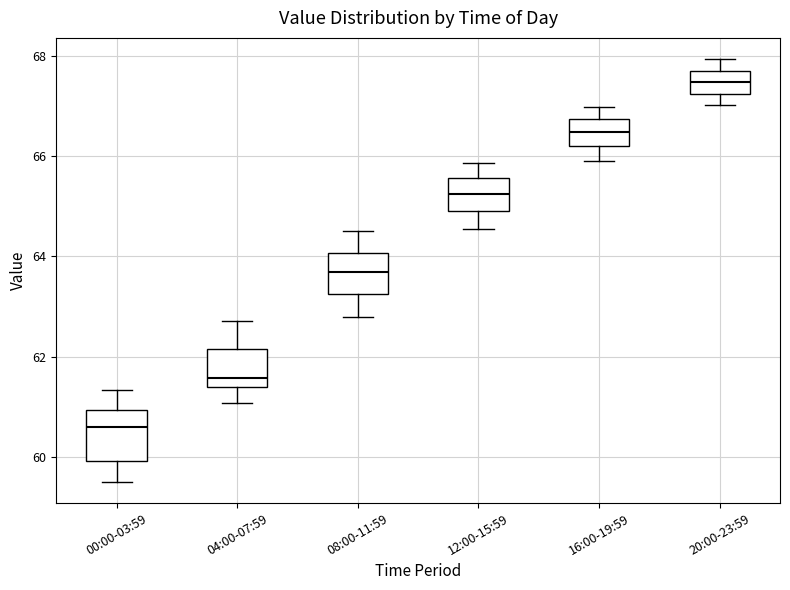

Reading left to right, read every box against the y-axis: the position of its median line, the range the box covers, and the ends of its whiskers. The values are not printed on the chart, so give them approximately, as read against the axis.

00:00-03:59: median 60.6, box 60.0 to 61.0, whiskers 59.6 to 61.4
04:00-07:59: median 61.6, box 61.4 to 62.2, whiskers 61.0 to 62.8
08:00-11:59: median 63.6, box 63.2 to 64.0, whiskers 62.8 to 64.6
12:00-15:59: median 65.2, box 64.8 to 65.6, whiskers 64.6 to 65.8
16:00-19:59: median 66.4, box 66.2 to 66.8, whiskers 66.0 to 67.0
20:00-23:59: median 67.4, box 67.2 to 67.8, whiskers 67.0 to 68.0